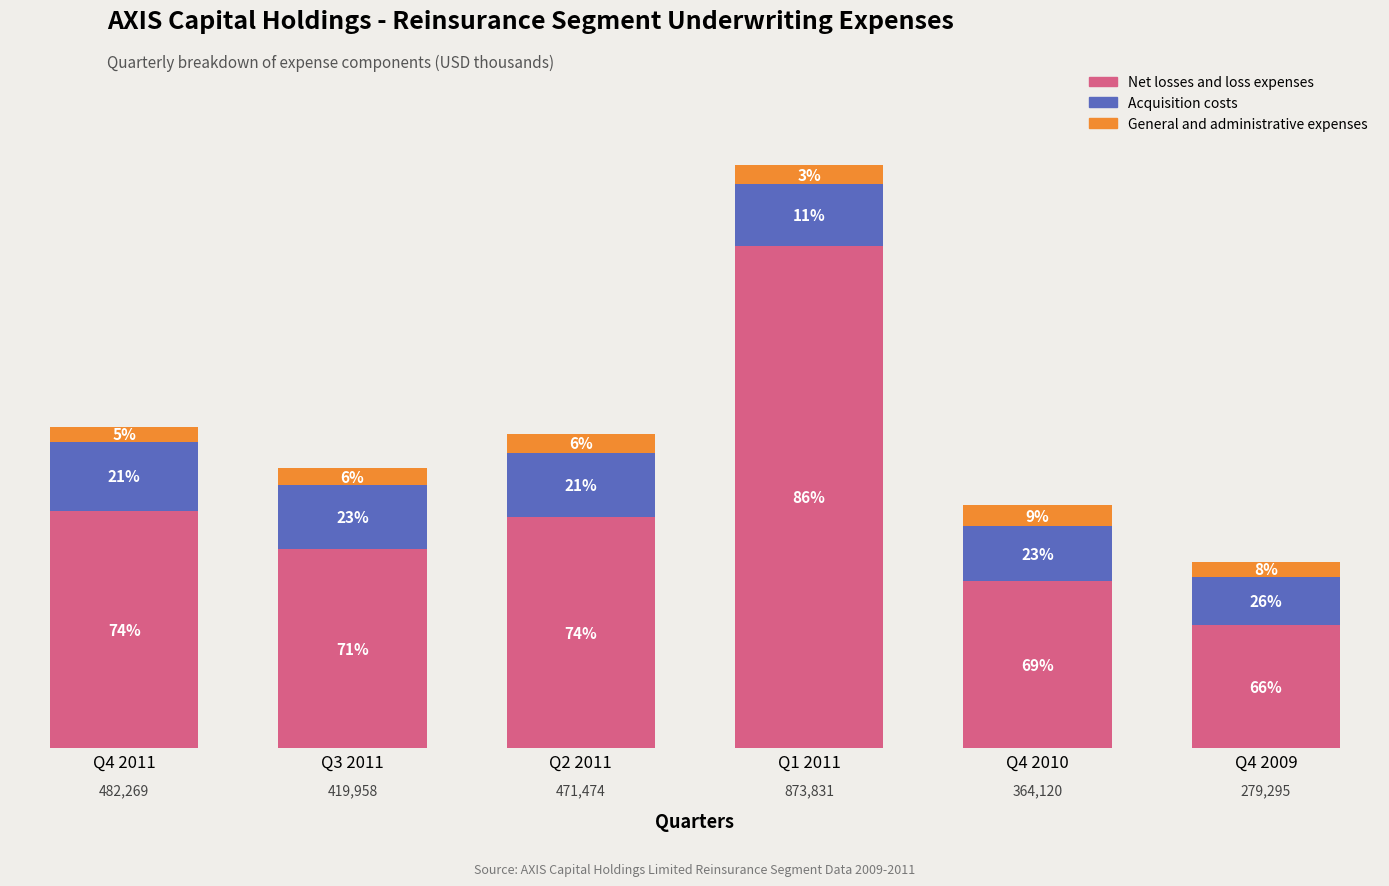

What value does the Net losses and loss expenses series have at Q3 2011?

299436